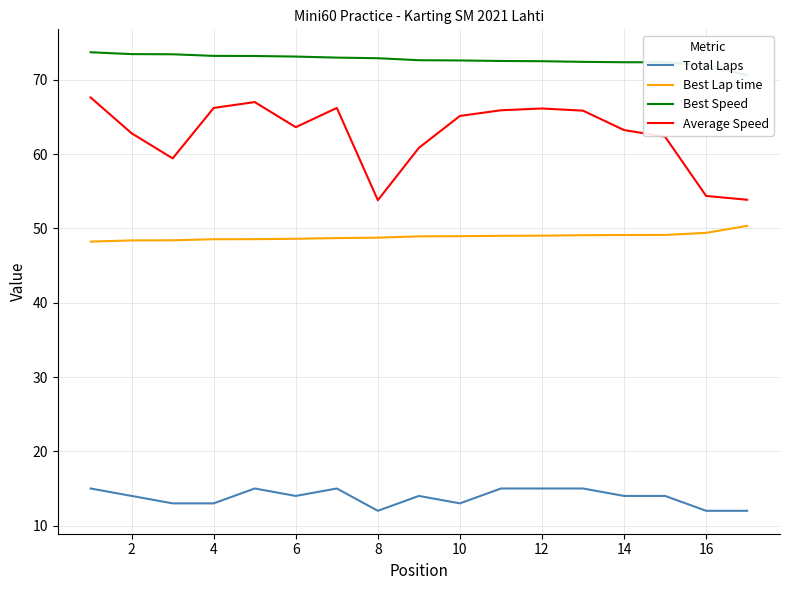

List the series in order of their peak value, lowest first.

Total Laps, Best Lap time, Average Speed, Best Speed